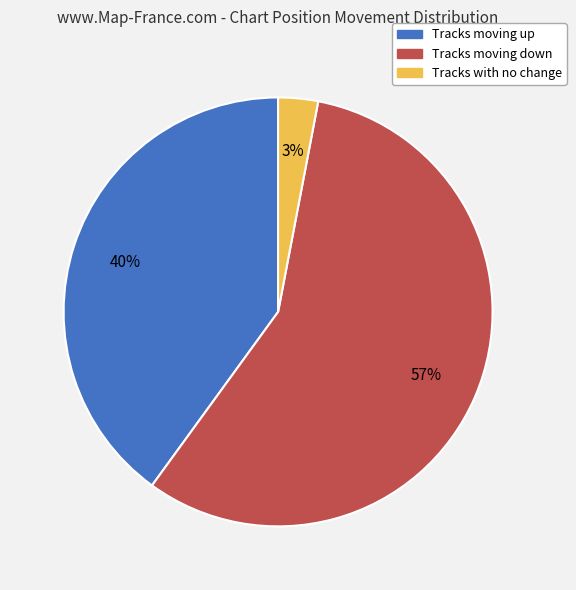

Is there a majority slice in this chart?

Yes